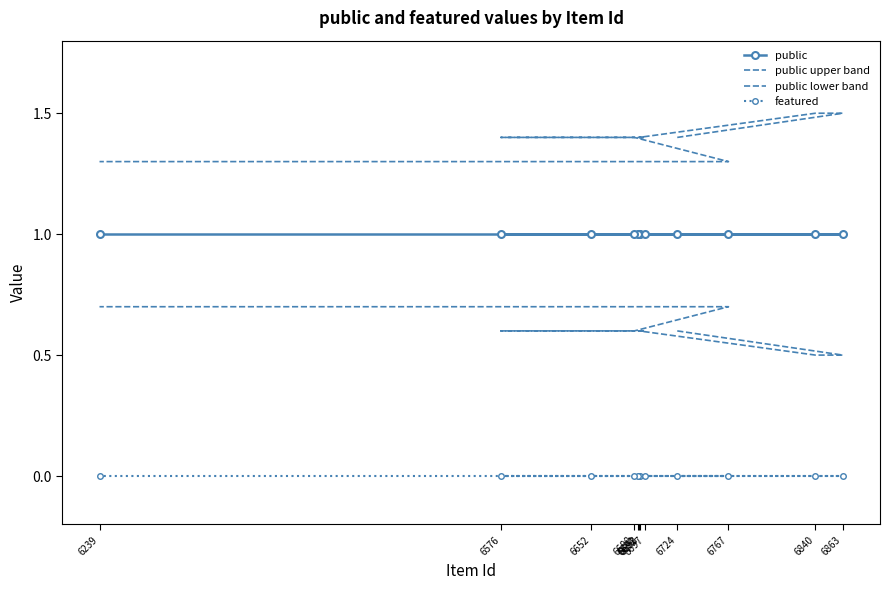

Is this an area chart (filled region under the line)?

No